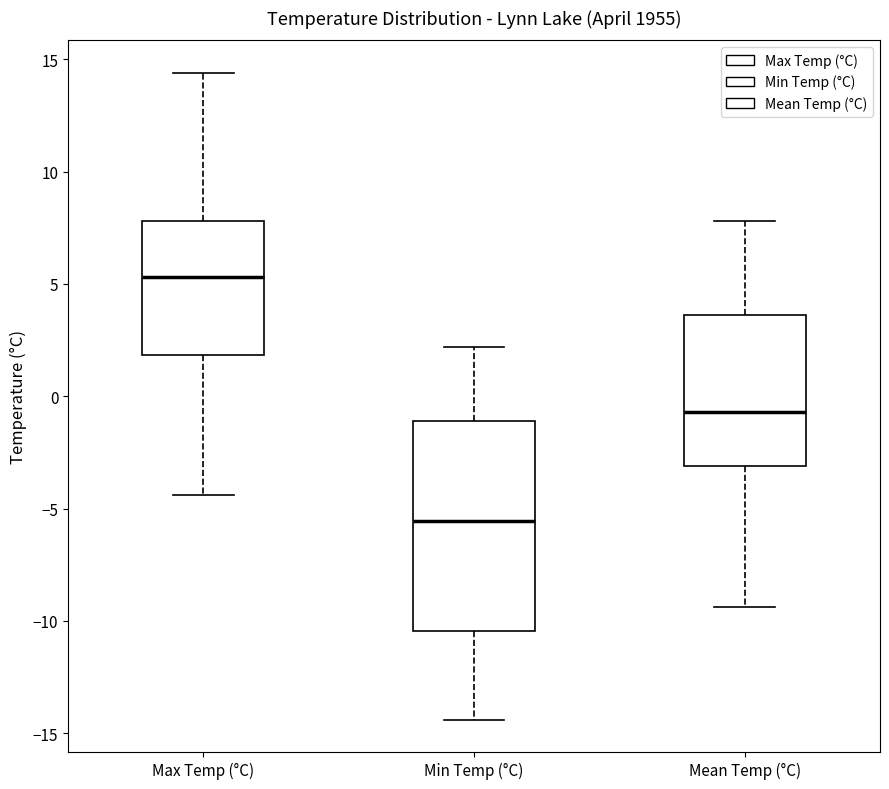

Reading left to right, read every box against the y-axis: the position of its median line, the range the box covers, and the ends of its whiskers. The values are not printed on the chart, so give them approximately, as read against the axis.

Max Temp (°C): median 5.5, box 2.0 to 8.0, whiskers -4.5 to 14.5
Min Temp (°C): median -5.5, box -10.5 to -1.0, whiskers -14.5 to 2.0
Mean Temp (°C): median -0.5, box -3.0 to 3.5, whiskers -9.5 to 8.0